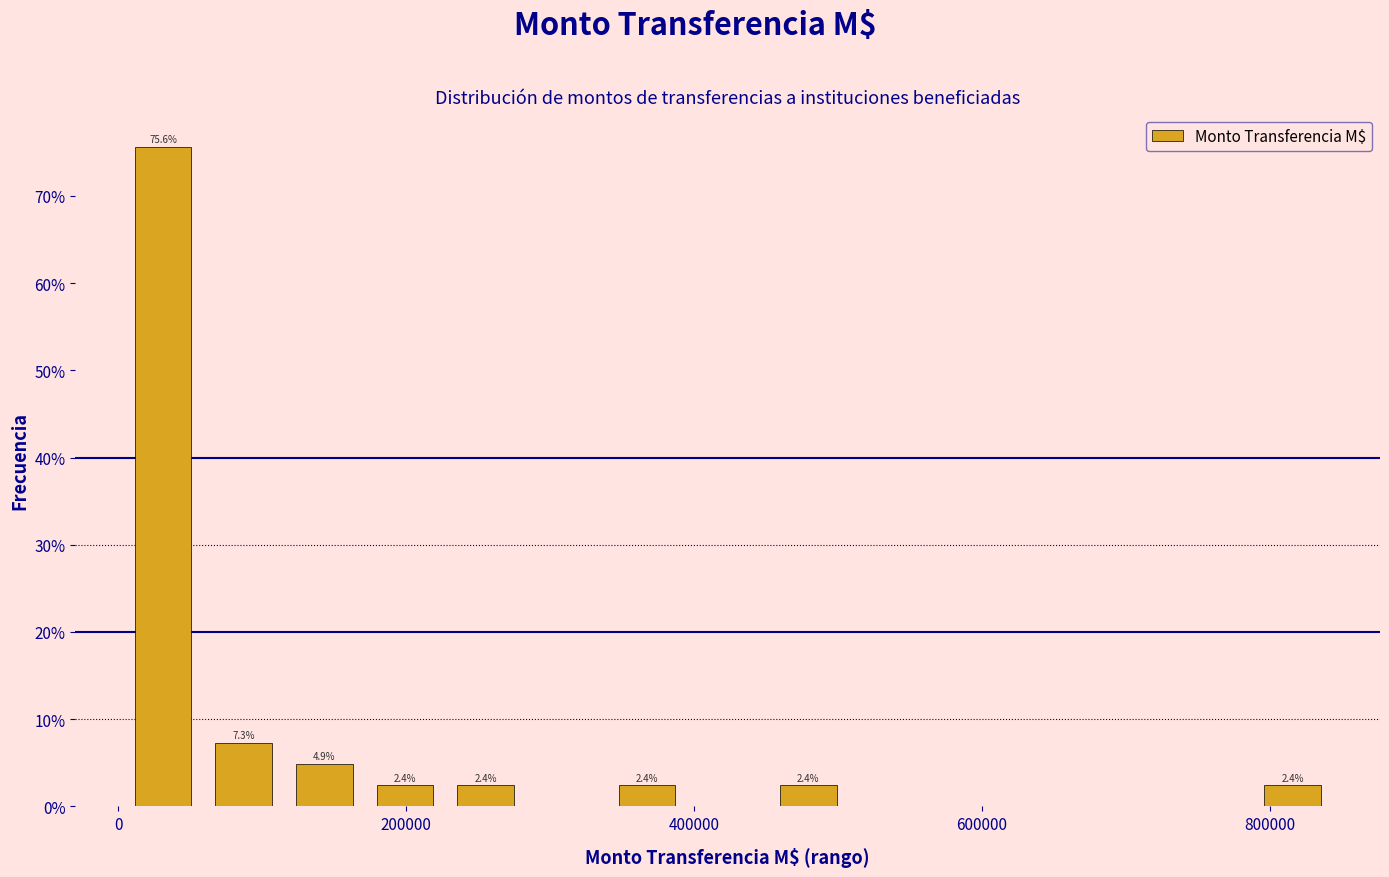

Read against the x-axis, roughly where is the centre of the tallest bar?

40000